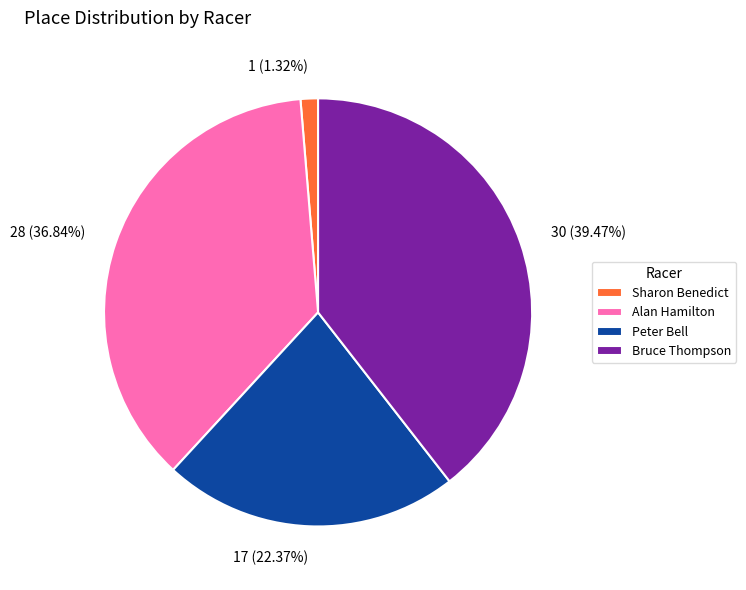

Rank the categories by value from lowest to highest.

Sharon Benedict, Peter Bell, Alan Hamilton, Bruce Thompson